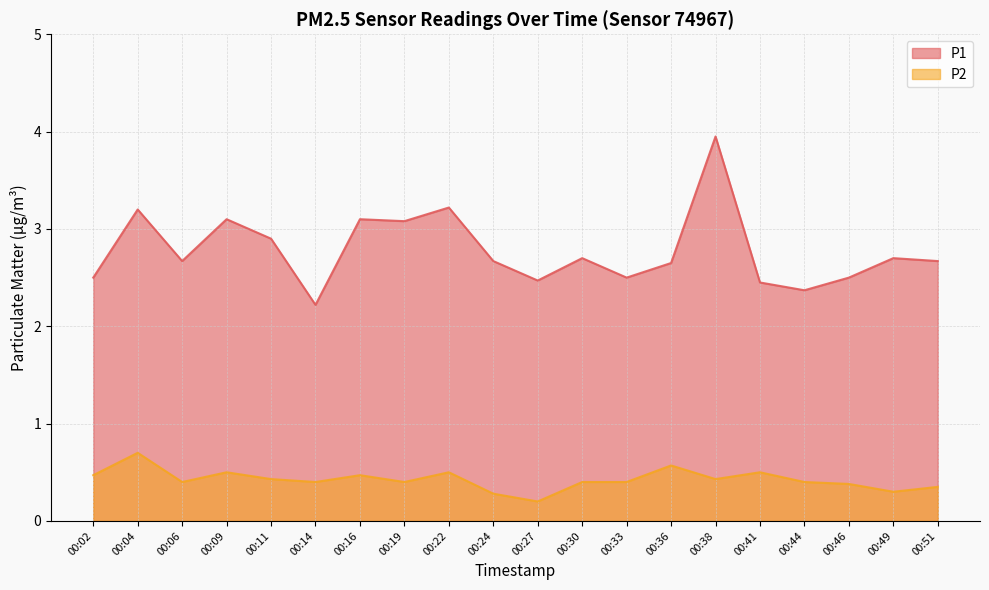

Reading left to right, transcribe all the data shown in this chart.

P1: 00:02=2.5	00:04=3.2	00:06=2.7	00:09=3.1	00:11=2.9	00:14=2.2	00:16=3.1	00:19=3.1	00:22=3.2	00:24=2.7	00:27=2.5	00:30=2.7	00:33=2.5	00:36=2.6	00:38=4.0	00:41=2.5	00:44=2.4	00:46=2.5	00:49=2.7	00:51=2.7
P2: 00:02=0.5	00:04=0.7	00:06=0.4	00:09=0.5	00:11=0.4	00:14=0.4	00:16=0.5	00:19=0.4	00:22=0.5	00:24=0.3	00:27=0.2	00:30=0.4	00:33=0.4	00:36=0.6	00:38=0.4	00:41=0.5	00:44=0.4	00:46=0.4	00:49=0.3	00:51=0.3